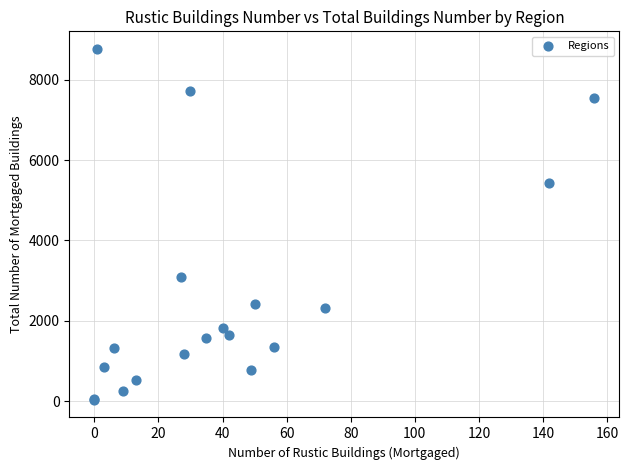

What Y value in the scatter plot is closest to 4398?

5429